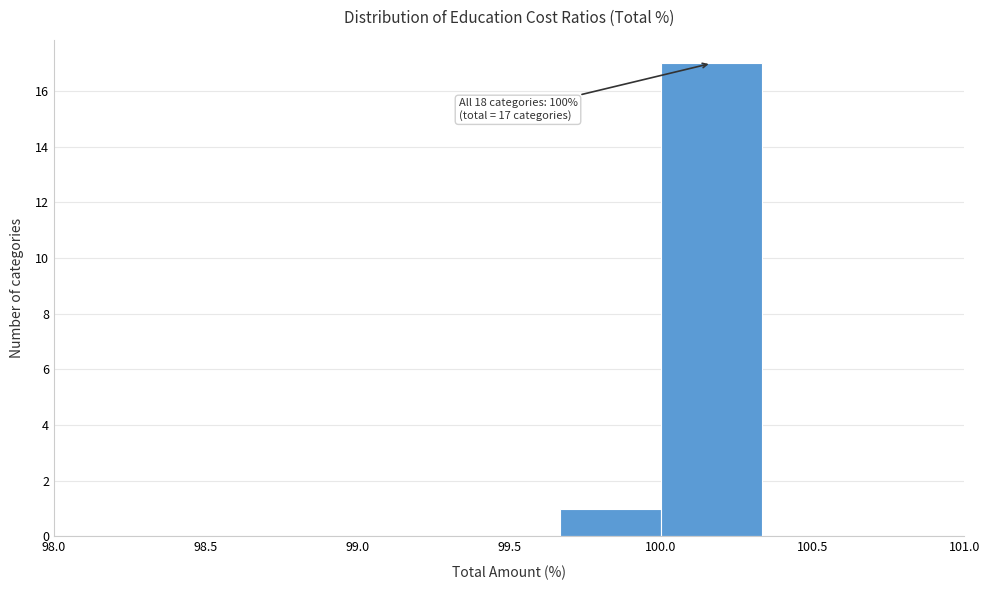

Over which range of the x-axis is the bar tallest?

100.00 to 100.35